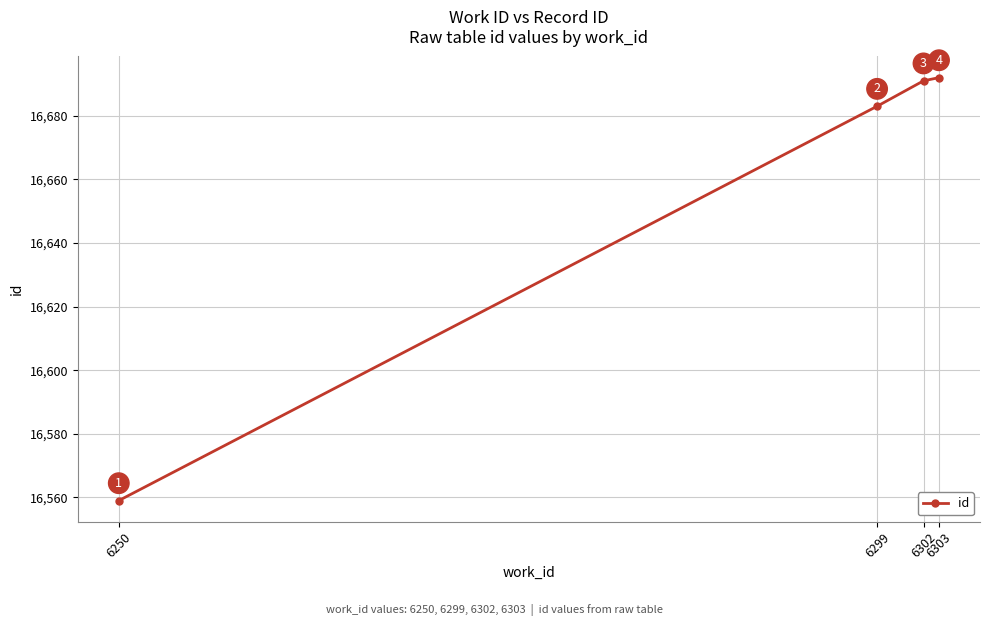

At which category does the chart reach its minimum across all series?

6250